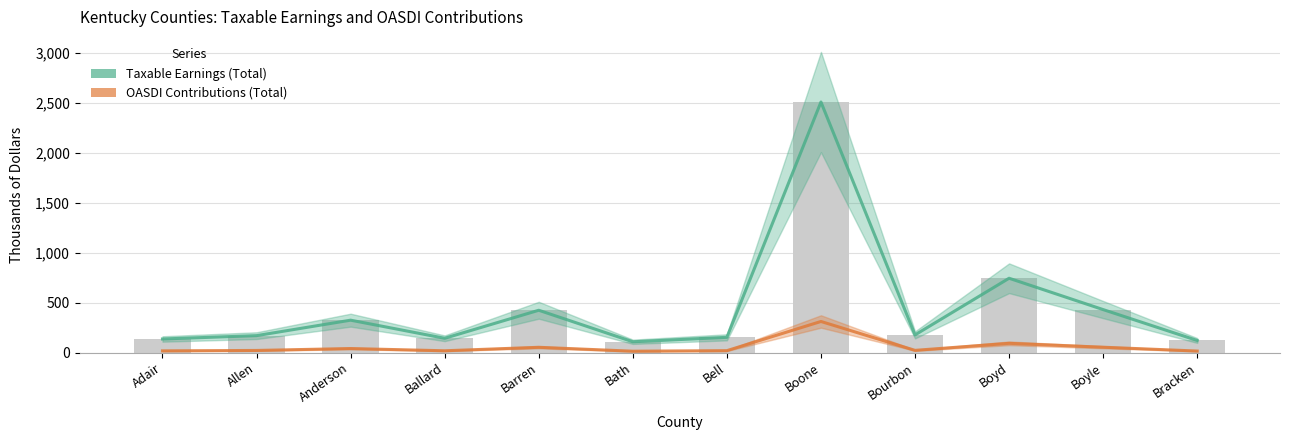

What are all the series names shown in the legend?

Taxable Earnings (Total), OASDI Contributions (Total)